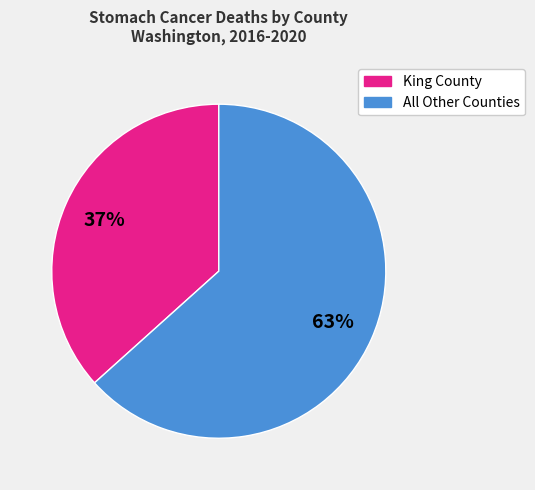

To the nearest percent, what is the average slice percentage?

50%